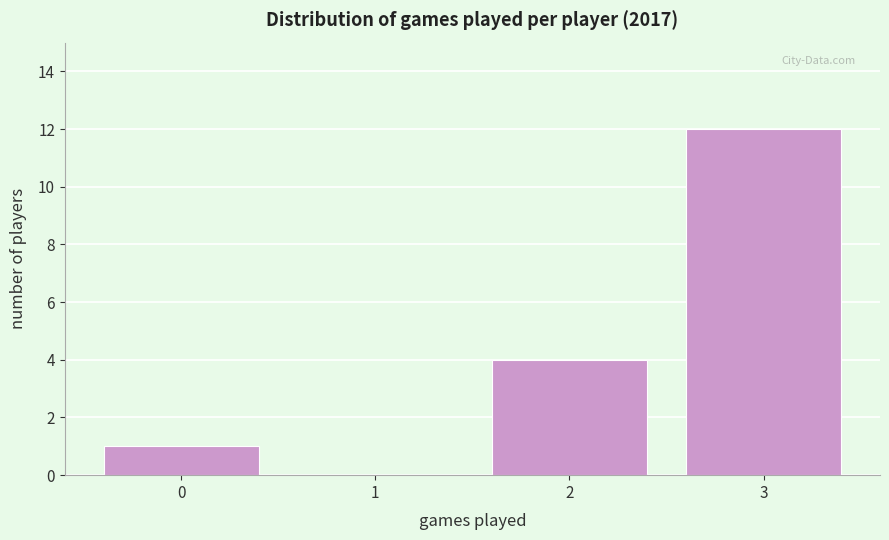

How tall is the bar that spans 2.5 to 3.5 on the x-axis? The values are not printed on the chart, so give them approximately, as read against the axis.

12